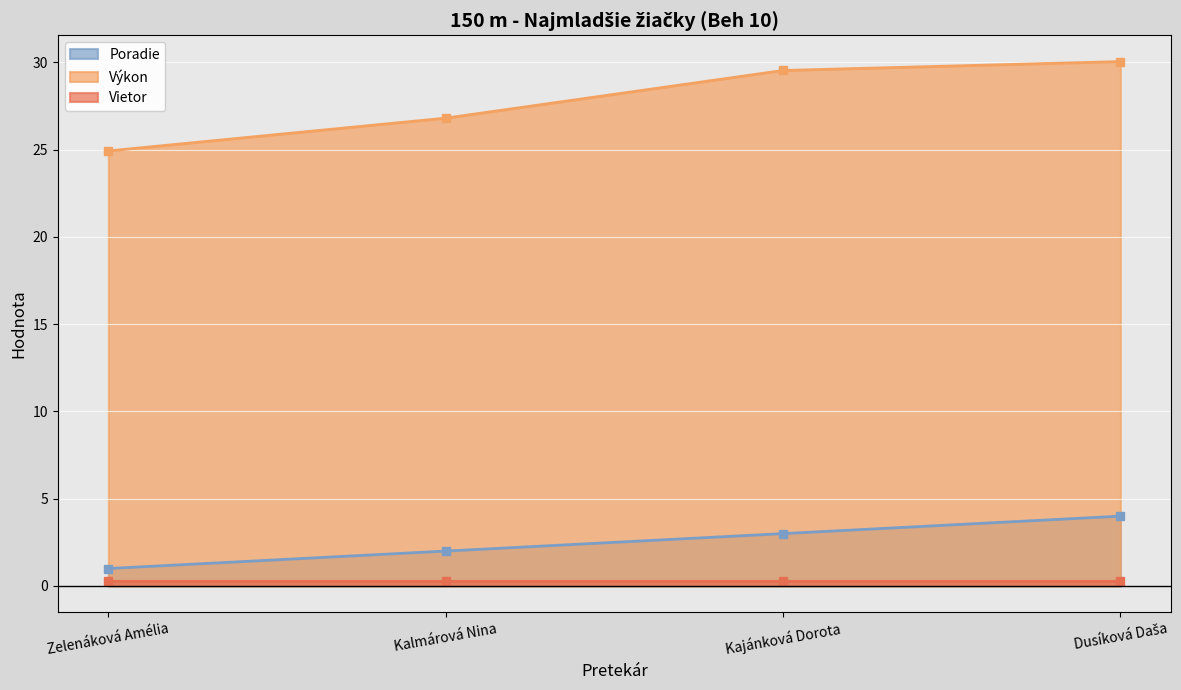

True or false: Poradie and Výkon intersect in this chart.

False